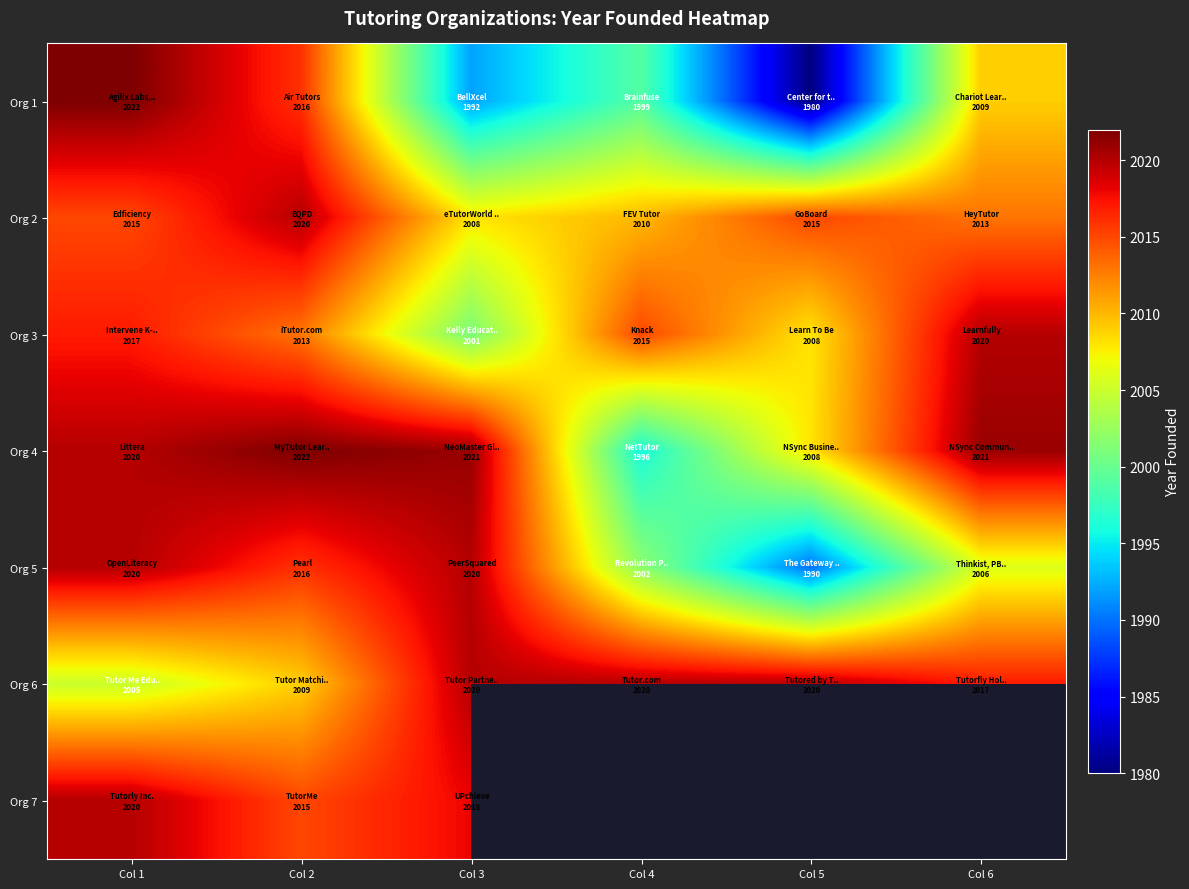

True or false: Org 1 has a value of 1999.0 at Col 4.

True